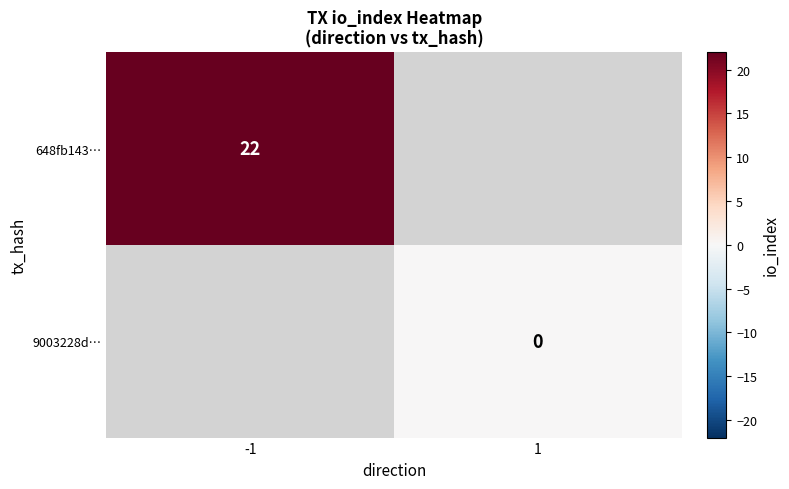

True or false: 648fb143… has a value of 22 at -1.

True